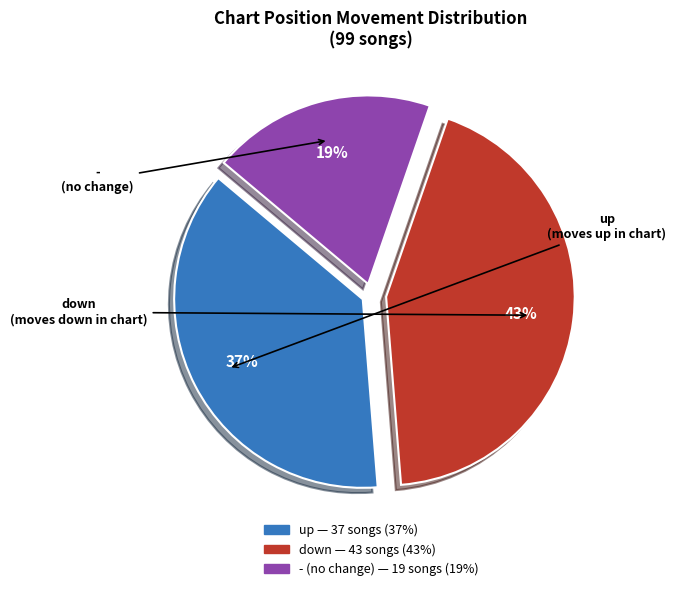

To the nearest percent, what portion does down represent?

43%